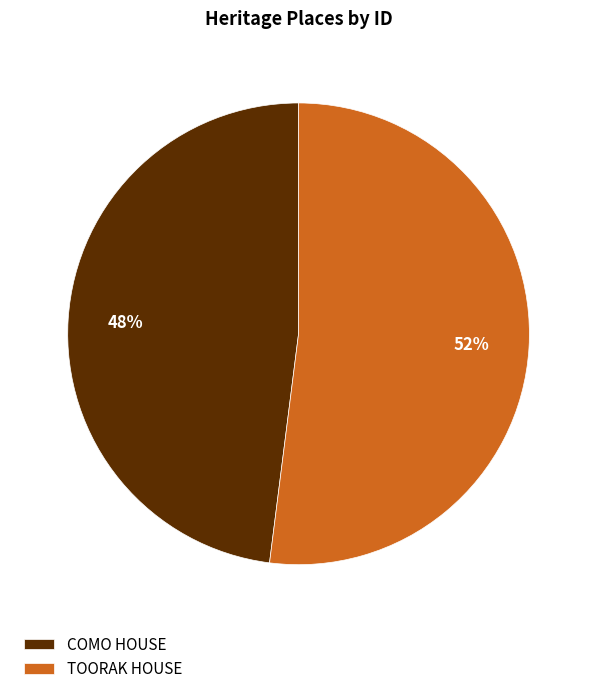

To the nearest percent, what is the difference between the TOORAK HOUSE and COMO HOUSE slice percentages?

4%